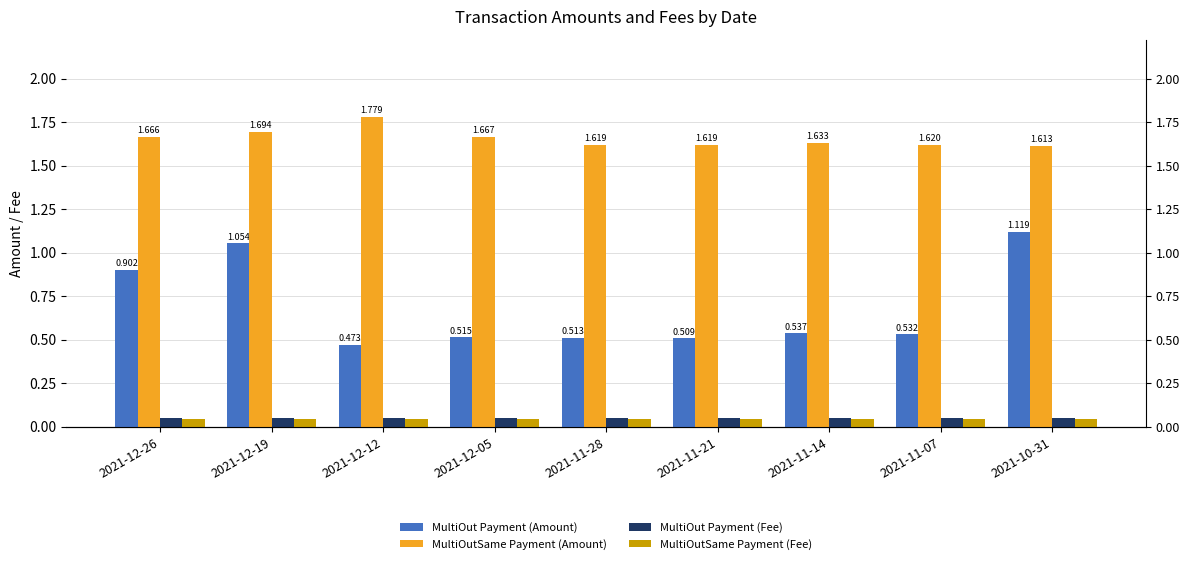

What is the total value across all series at 2021-11-21?

2.2